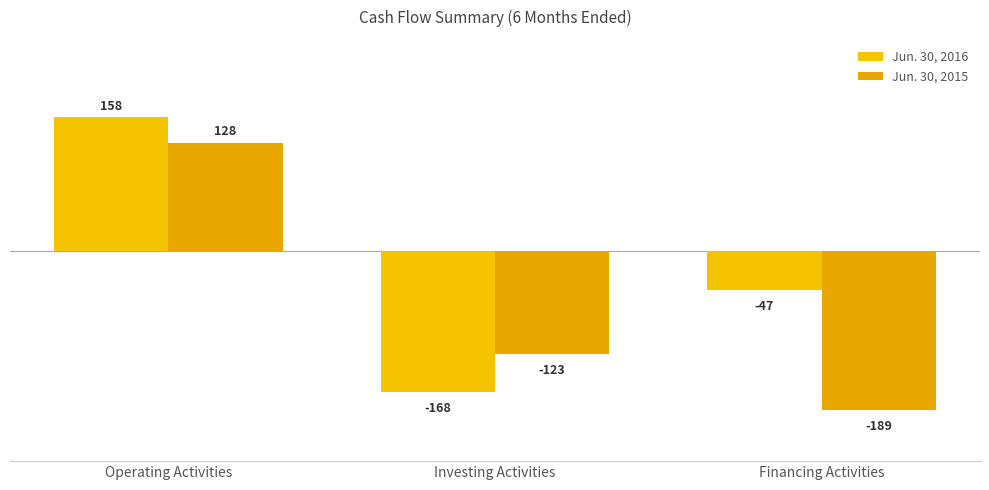

What is the minimum value for Jun. 30, 2016?

-168